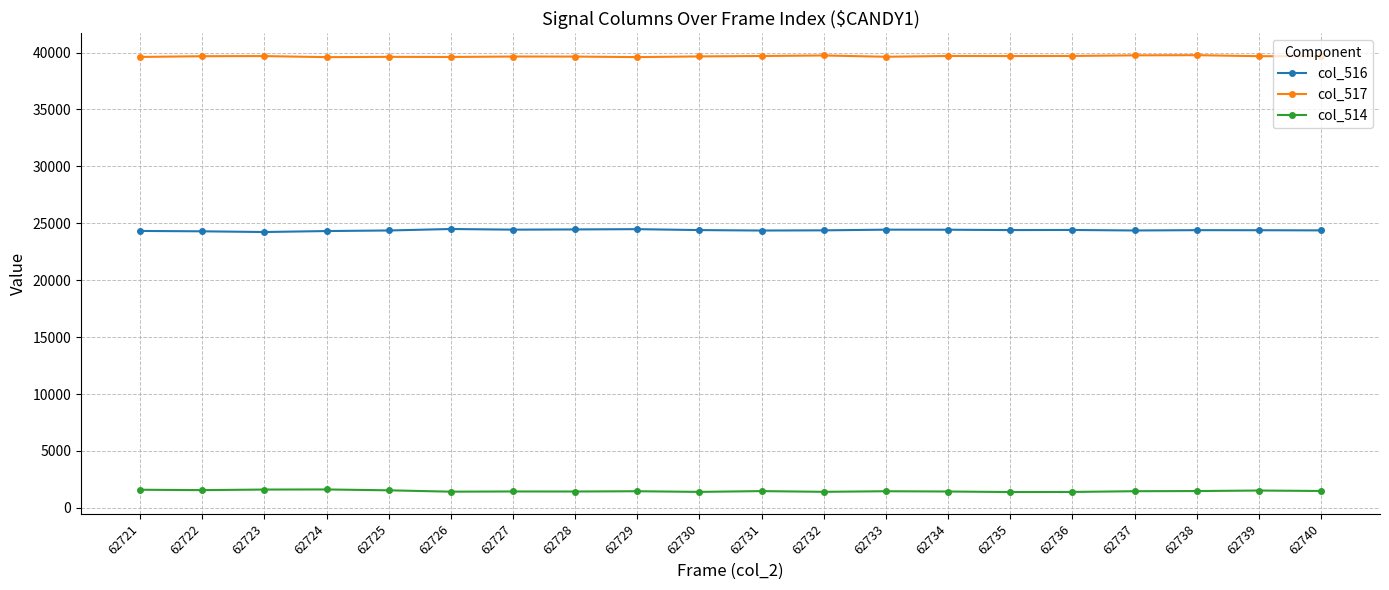

True or false: col_517 has more than 1 interior local peaks.

True